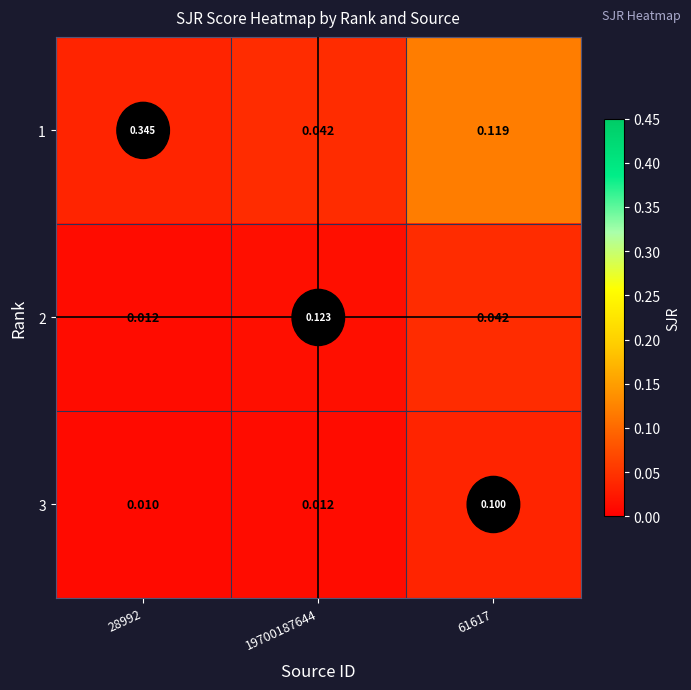

True or false: 1 has a value of 0.0 at 28992.

True